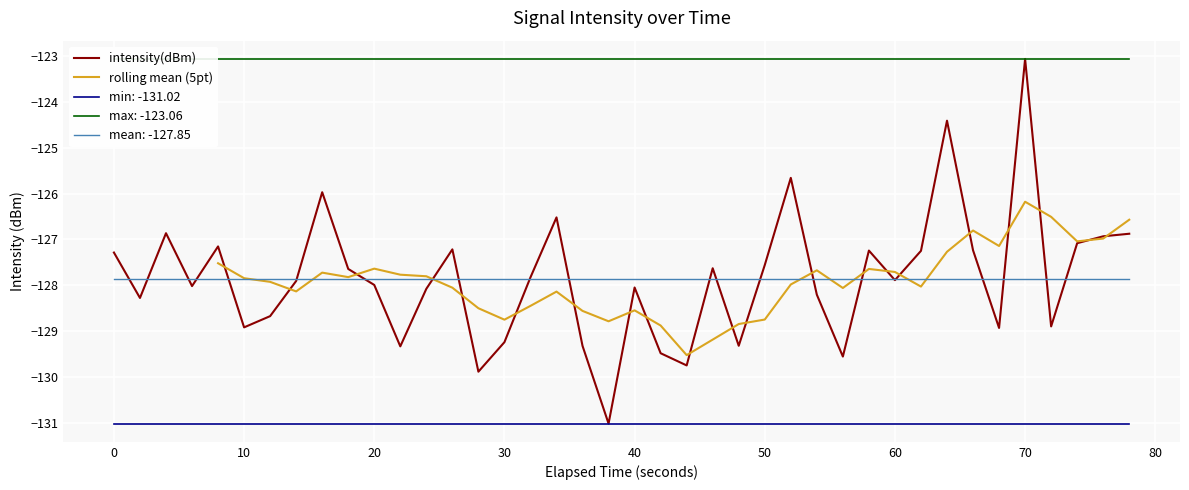

Which category has the highest value in the intensity(dBm) series?

70